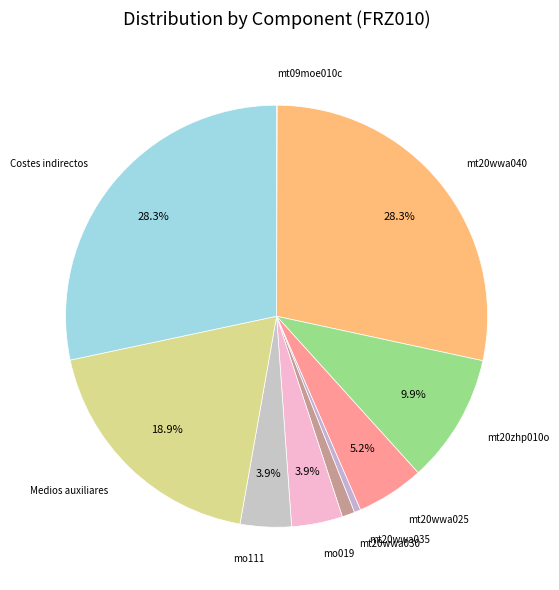

Is there any slice that represents more than half of the pie?

No